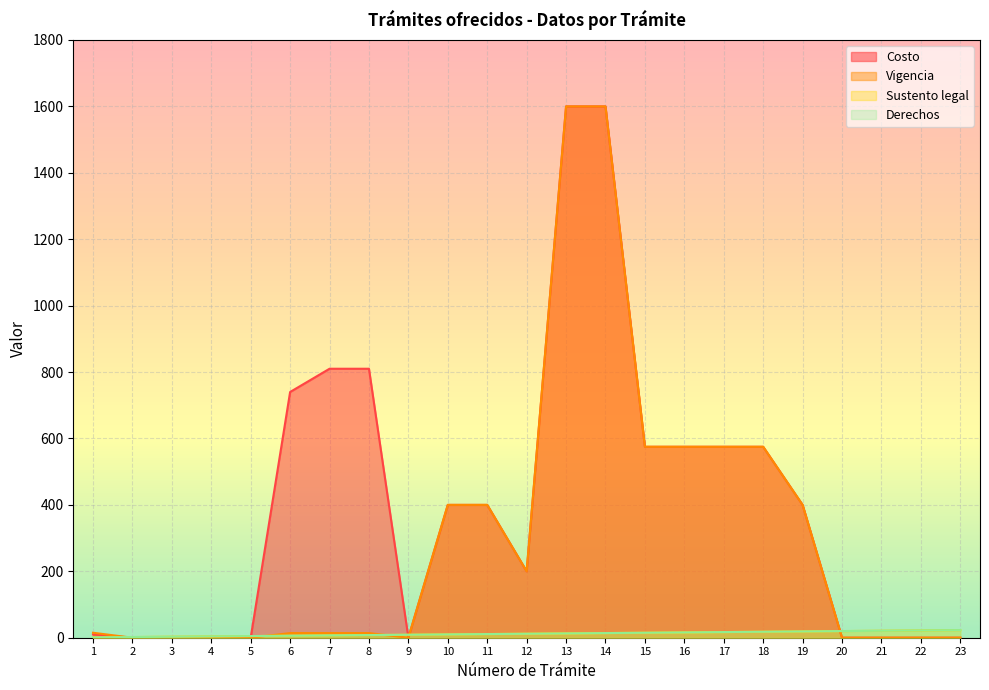

Which series has the largest total across all categories?

Costo